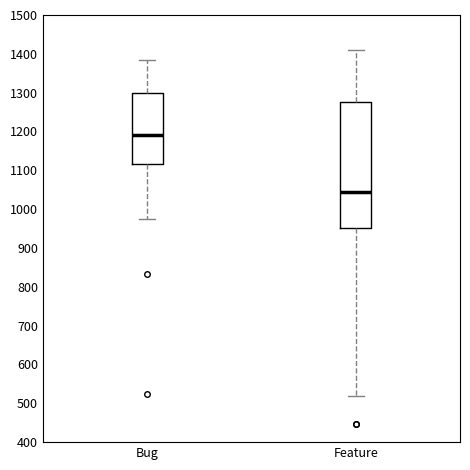

Reading left to right, read every box against the y-axis: the position of its median line, the range the box covers, and the ends of its whiskers. The values are not printed on the chart, so give them approximately, as read against the axis.

Bug: median 1190, box 1120 to 1300, whiskers 980 to 1380
Feature: median 1050, box 950 to 1280, whiskers 520 to 1410